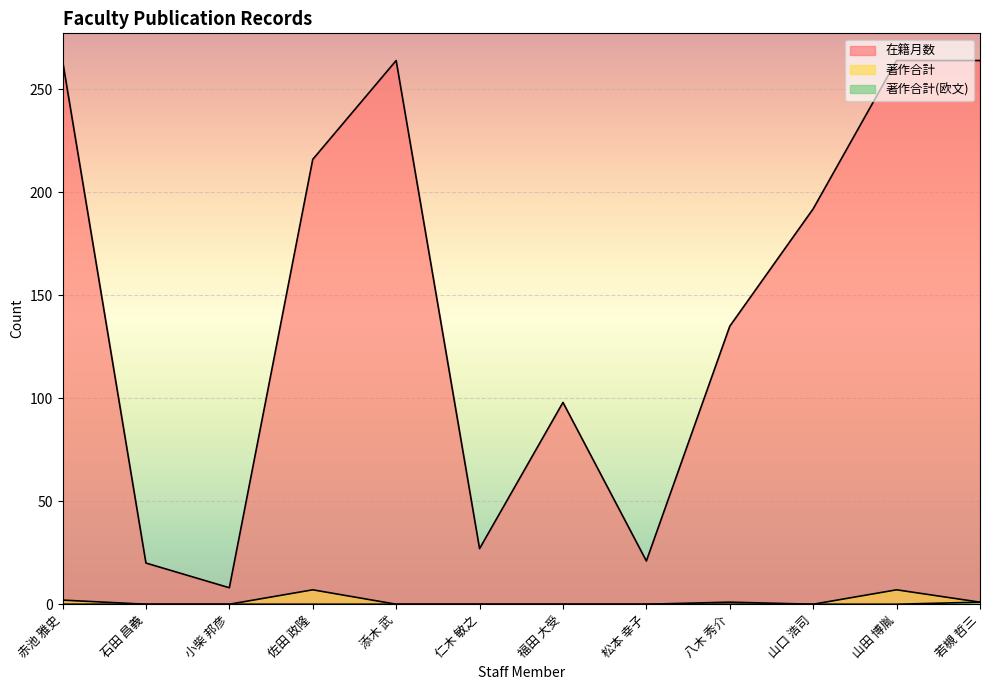

What is the label of the 6th point from the right?

福田 大受